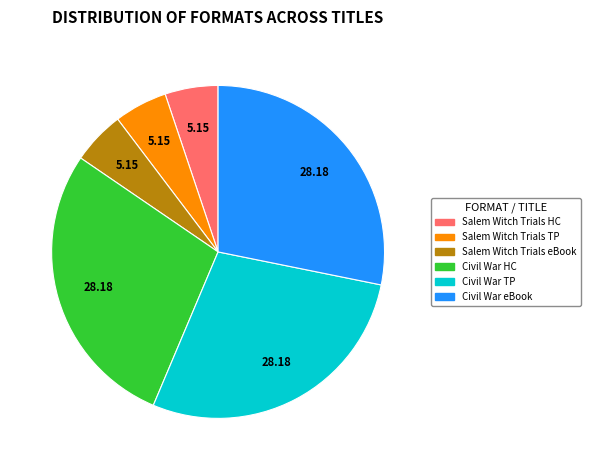

Do Salem Witch Trials TP and Civil War HC together represent more than half of the pie?

No